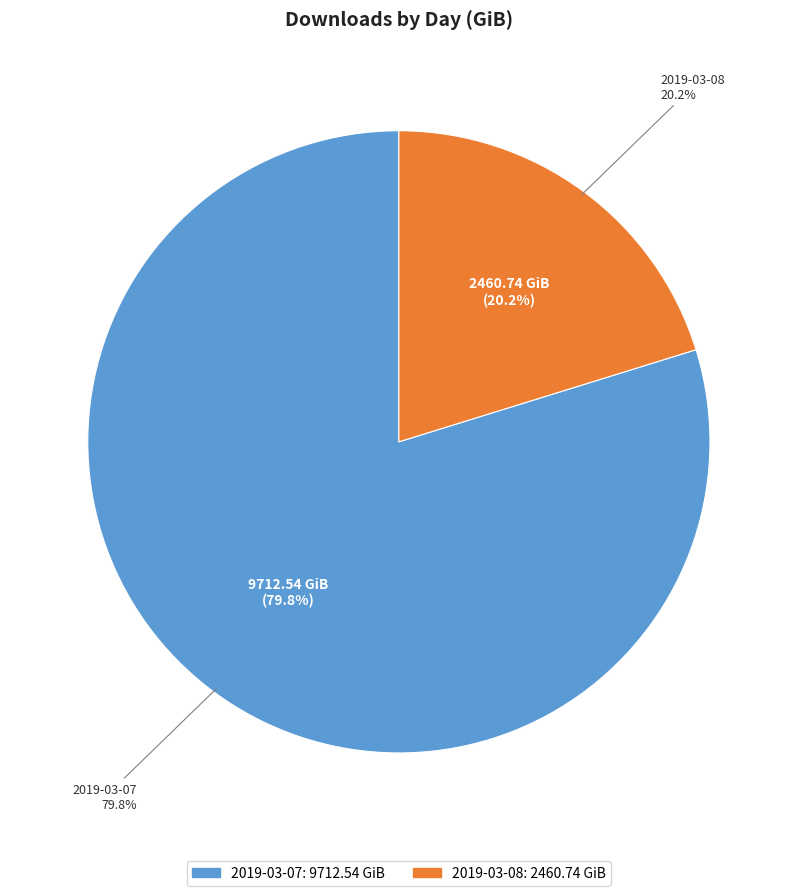

Is the sum of 2019-03-08 and 2019-03-07 greater than half?

Yes